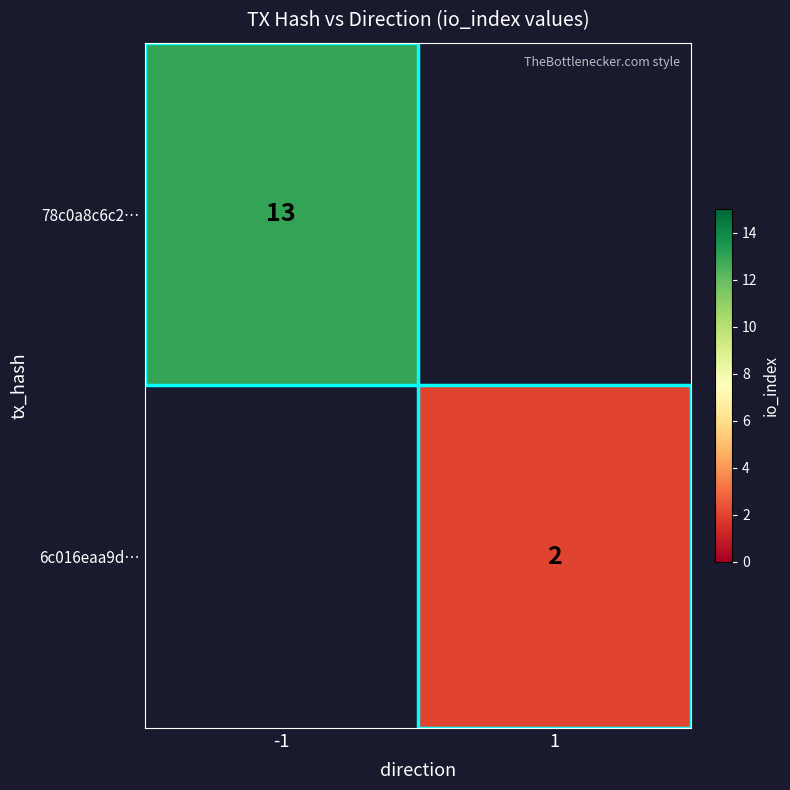

Which label corresponds to the smallest value in the chart?

1